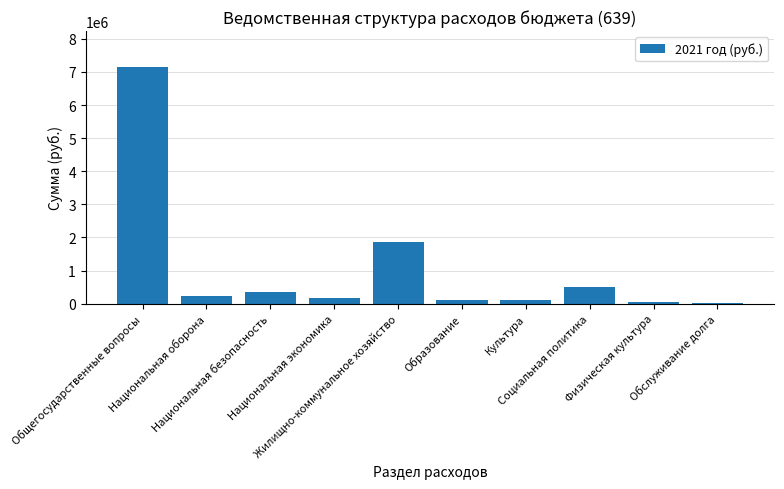

What is the sum of all values?

10572601